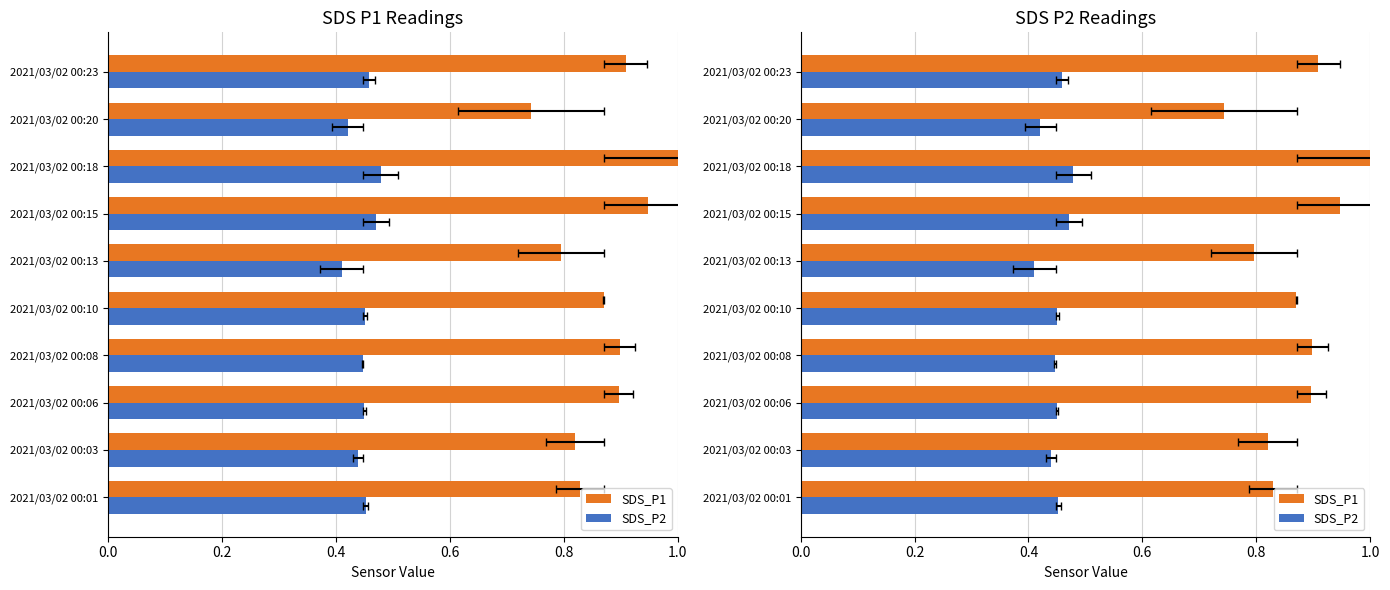

At how many categories does at least one series exceed 0?

10